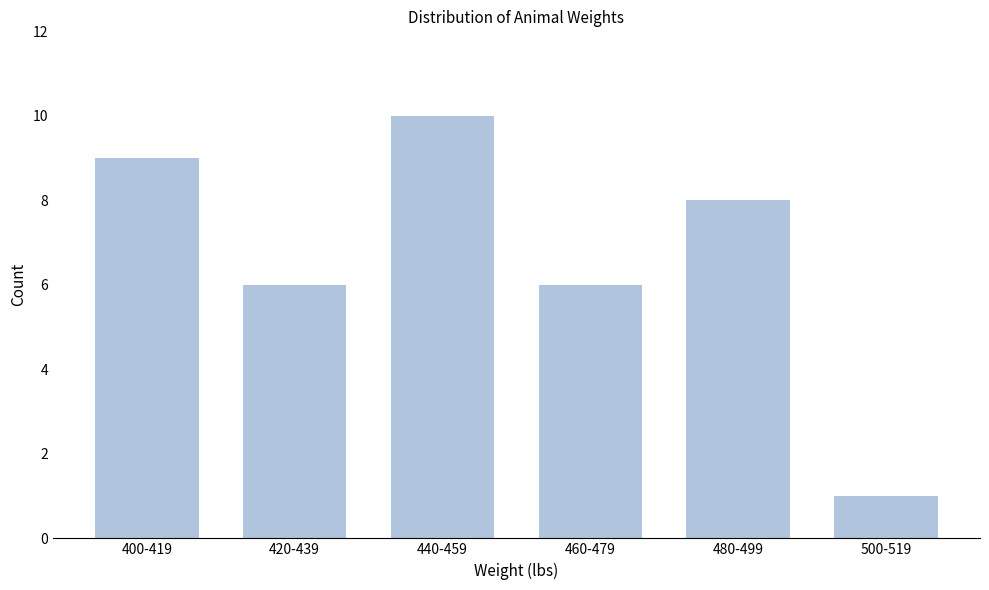

Reading left to right, list all the values displayed in this chart.

9	6	10	6	8	1